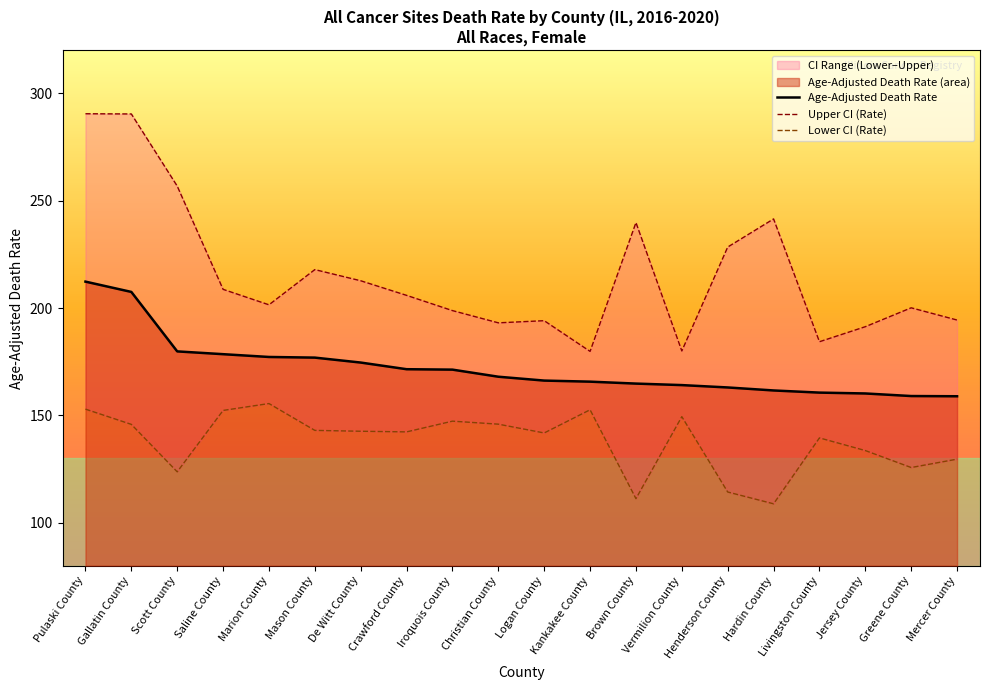

In Upper CI (Rate), how many points are lower than both neighbors (excluding endpoints)?

5